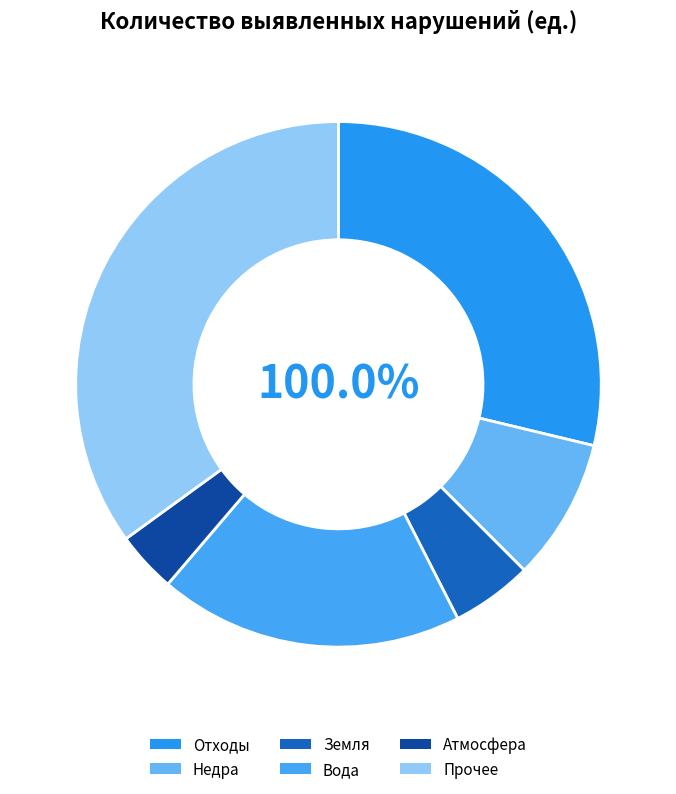

Is the sum of Прочее and Отходы greater than half?

Yes